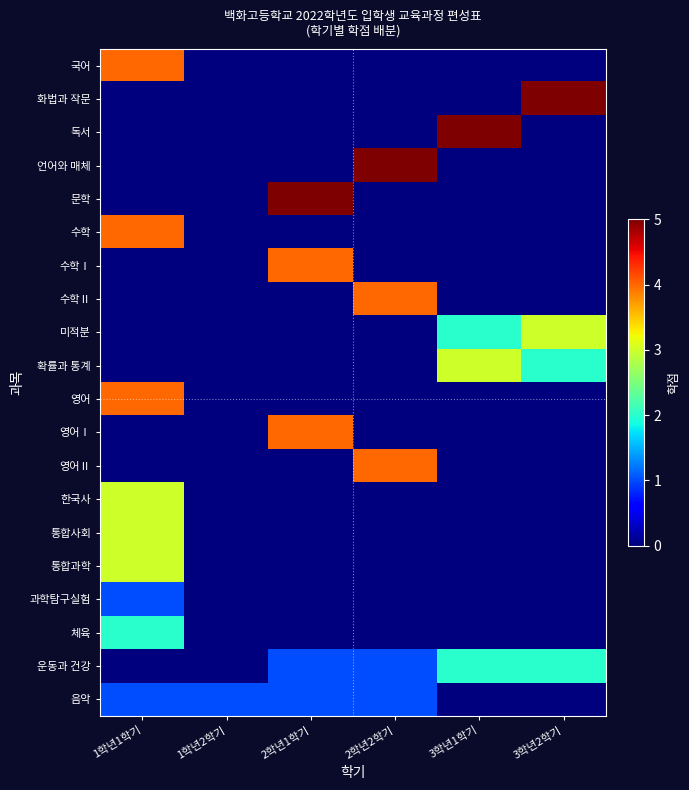

At how many categories does at least one series exceed 2?

5